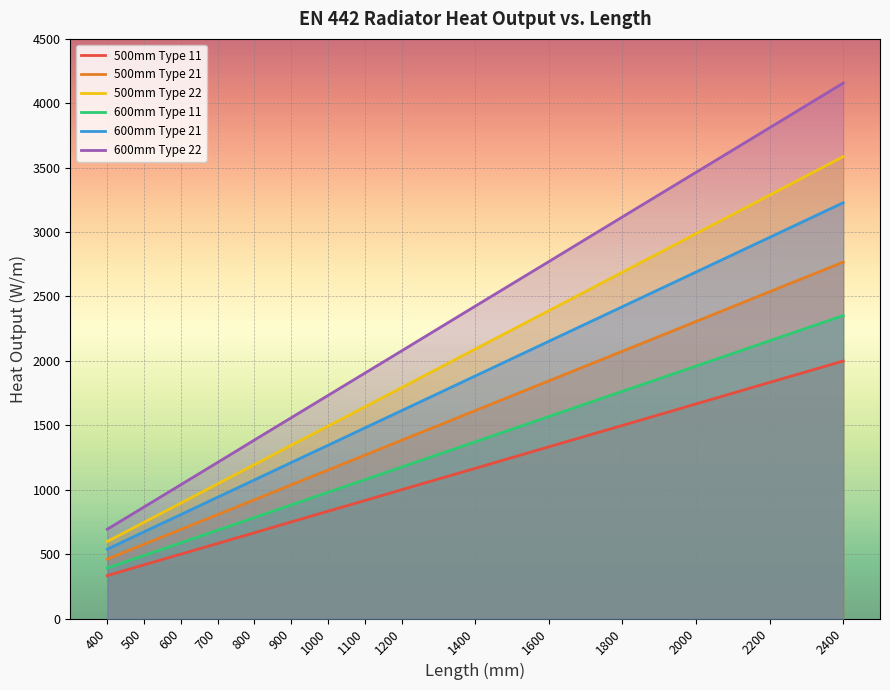

What is the total value across all series at 2200?

16582